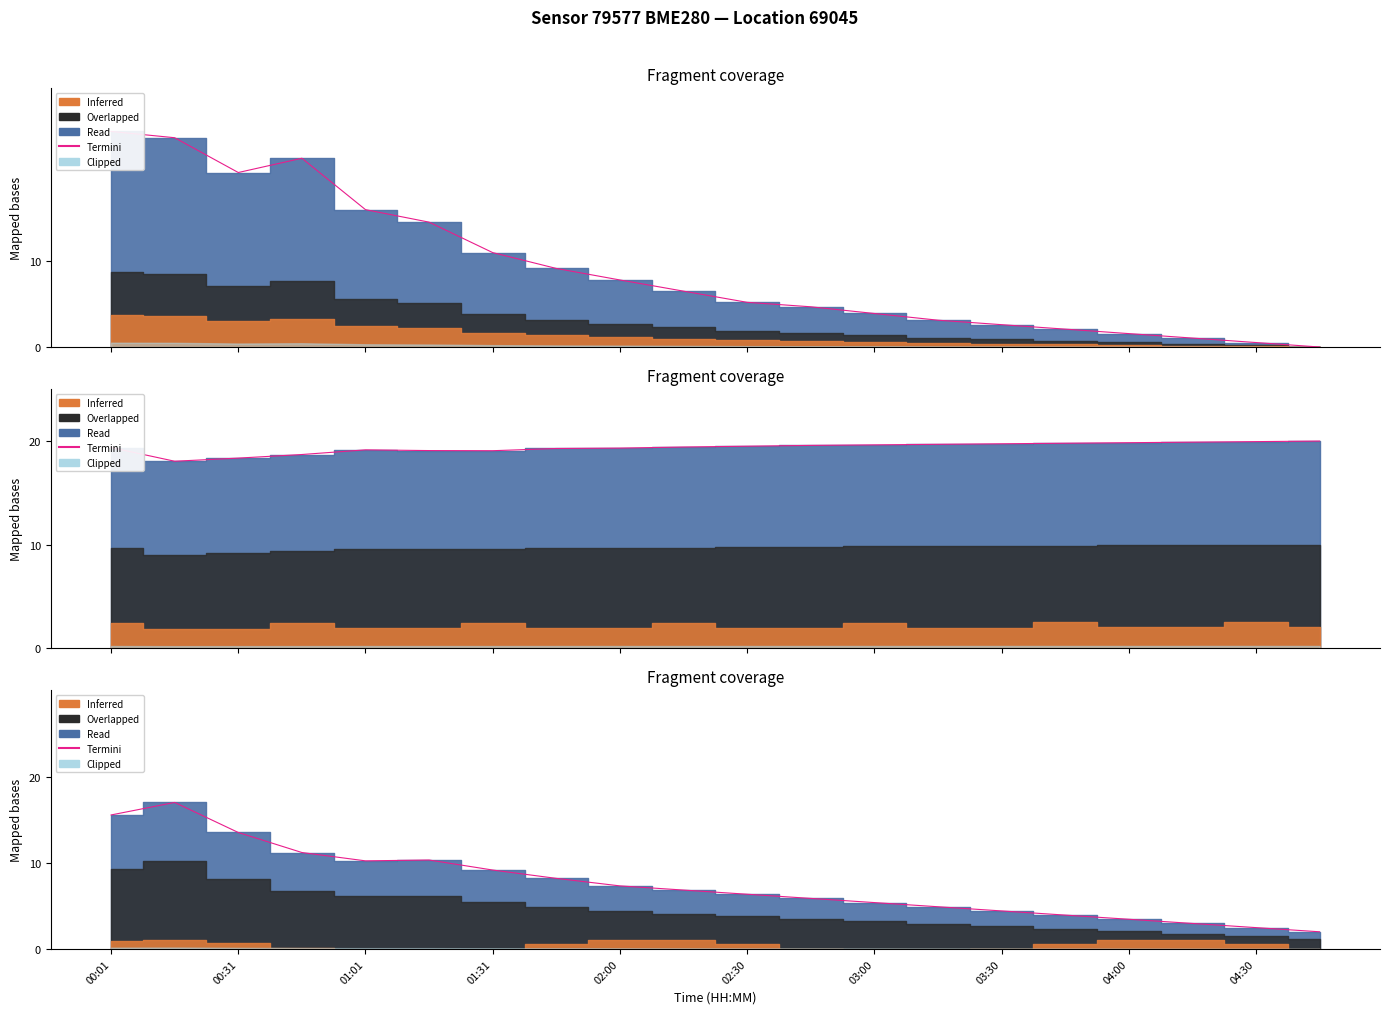

At which category does the data reach its first local valley?

01:01